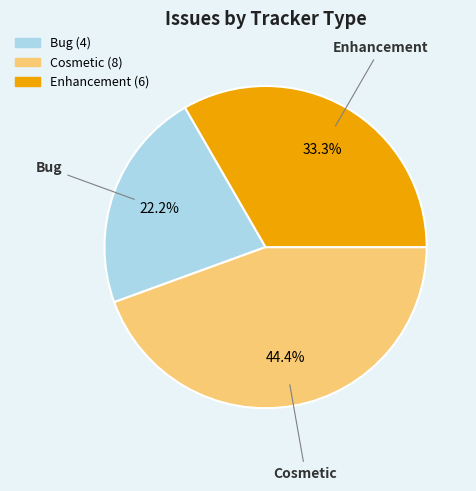

True or false: Bug accounts for 22% of the total.

True